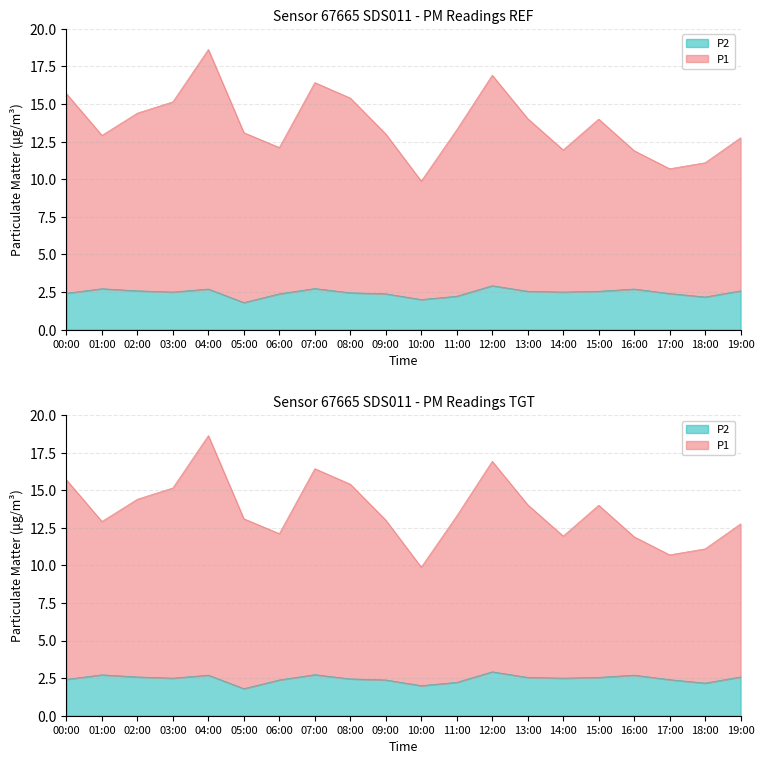

The value of P2 at 17:00 is 2.4. True or false?

True